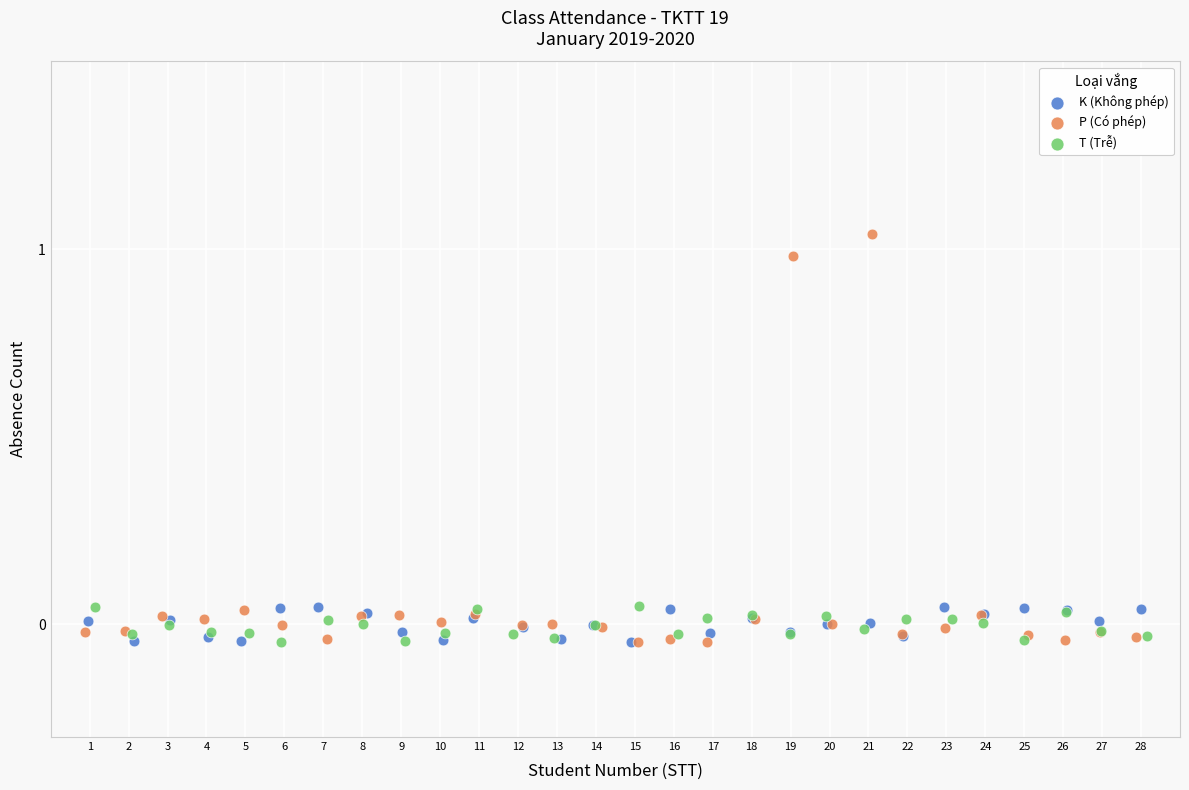

Which series has the widest spread of Y values?

P (Có phép)